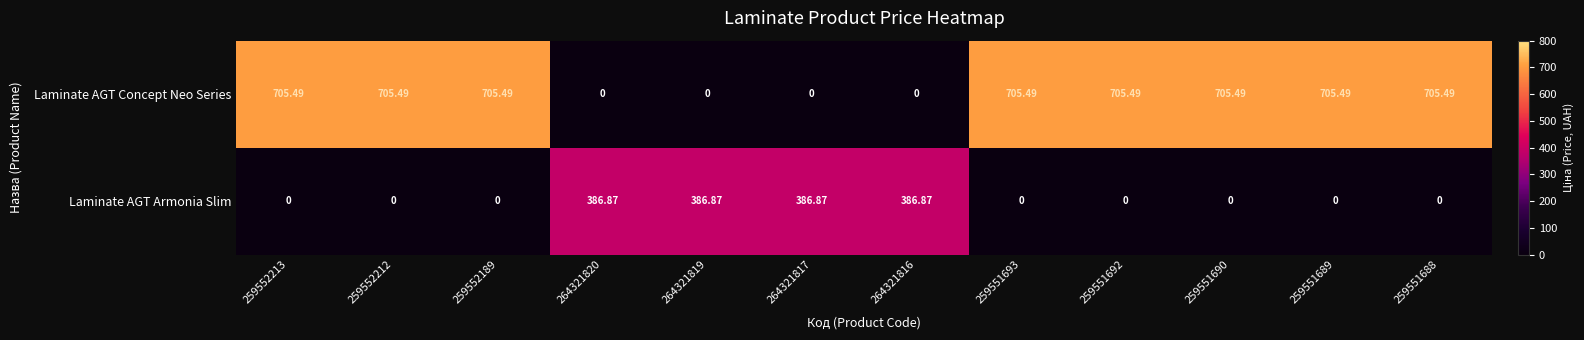

Which series has the widest spread of values?

Laminate AGT Concept Neo Series